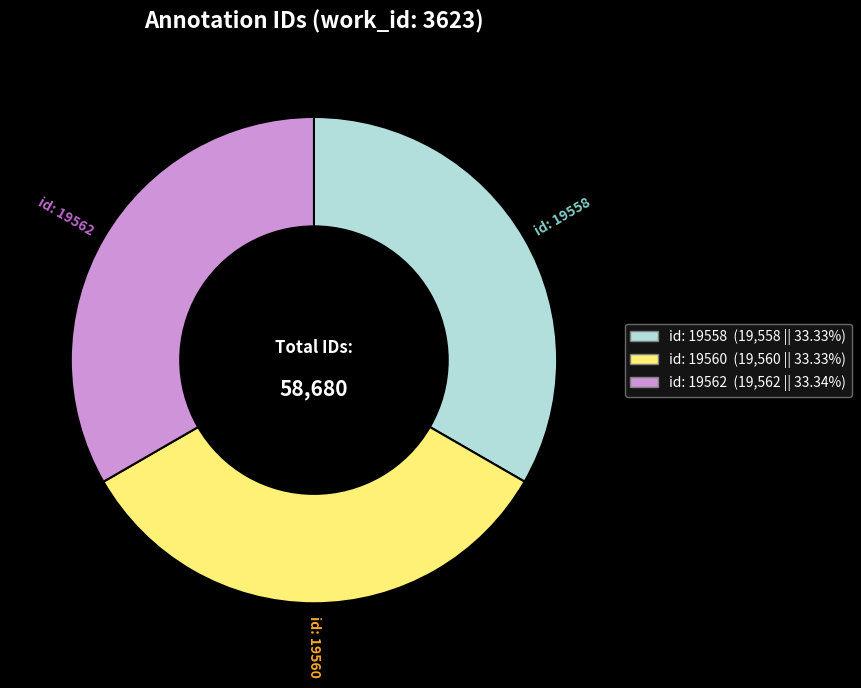

What is the ratio of the value at id: 19562 to the value at id: 19560?

1.0